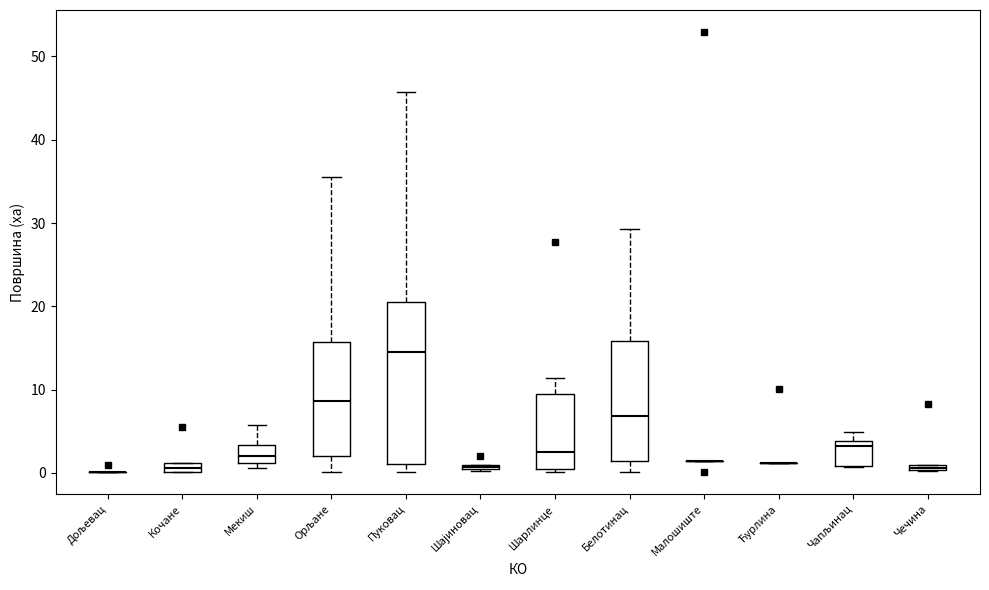

Where does the upper whisker of the box for Мекиш end on the y-axis? The values are not printed on the chart, so give them approximately, as read against the axis.

6